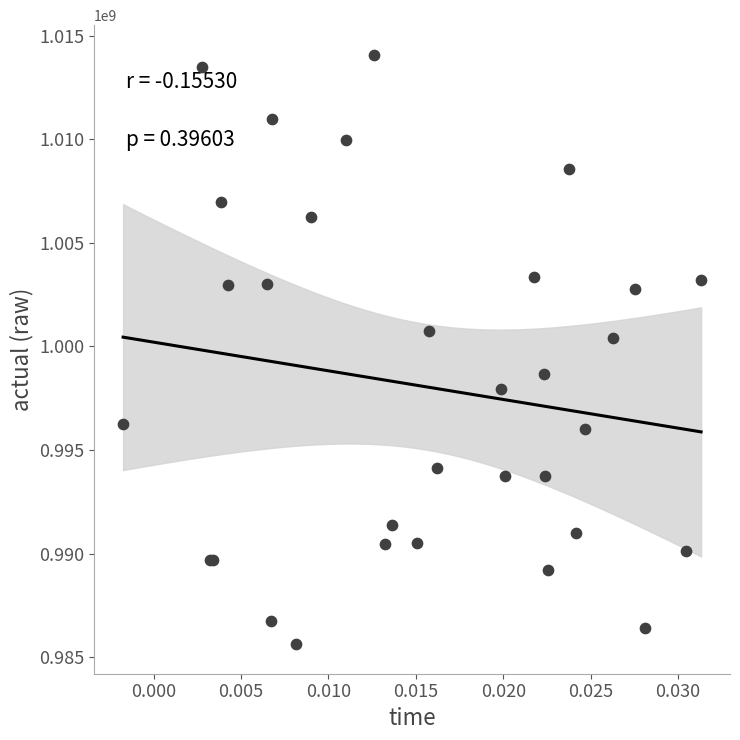

What Y value in the scatter plot is closest to 999857415?

1000427033.2